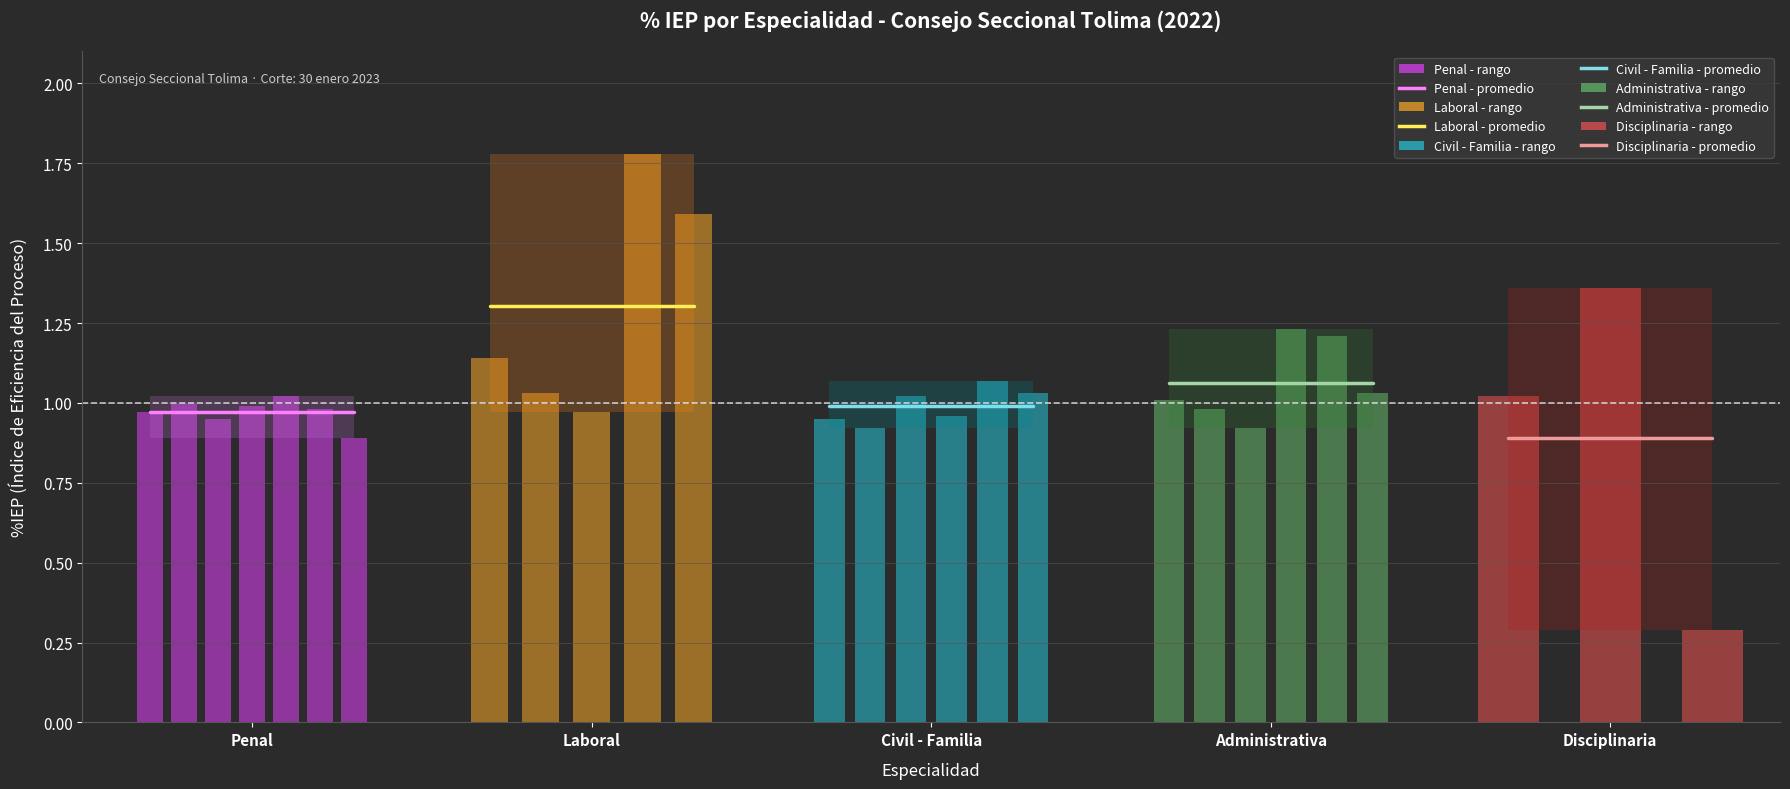

What is the approximate value of Civil - Familia (promedio) at Laboral?

1.0